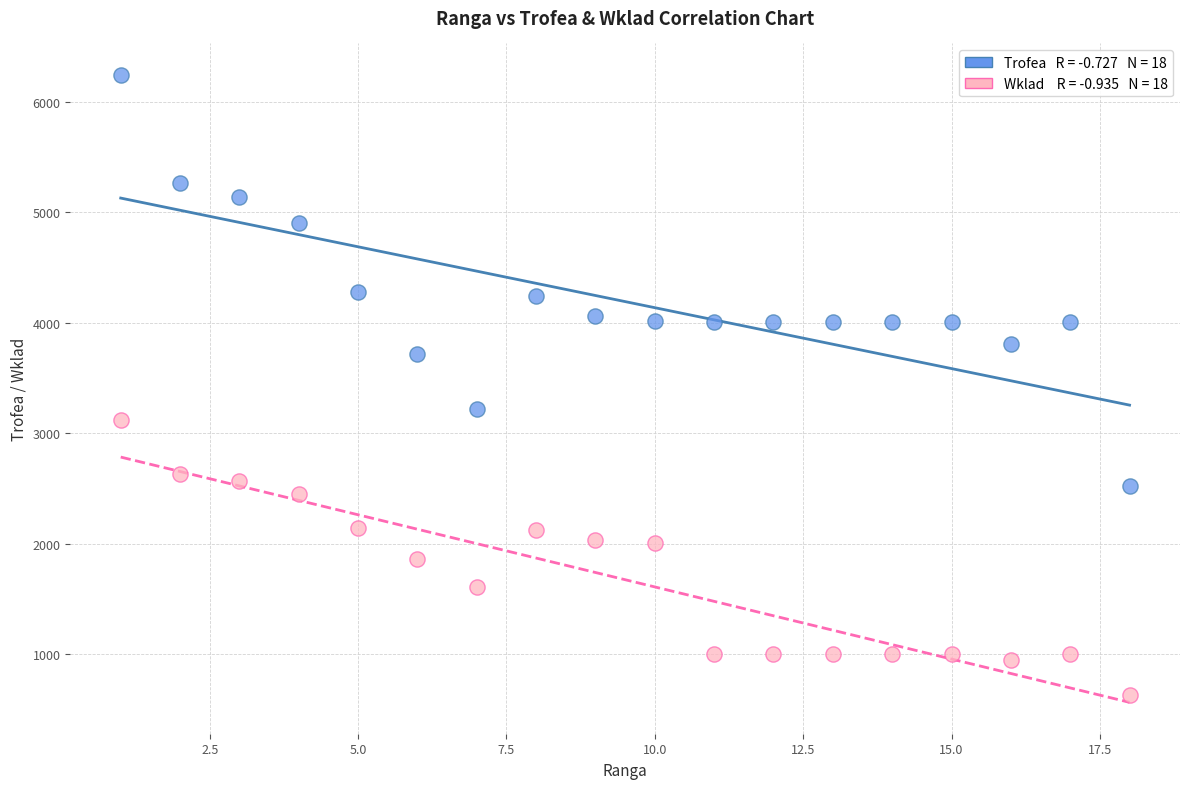

Across all data points, what is the range of Y values (max minus min)?

5612